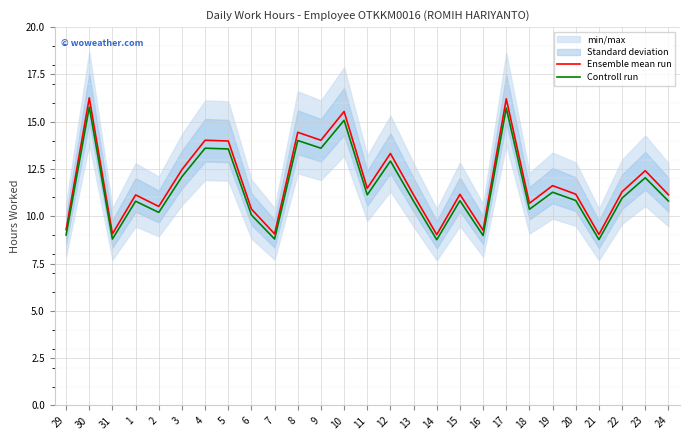

What is the highest value of the Ensemble mean run series?

16.3